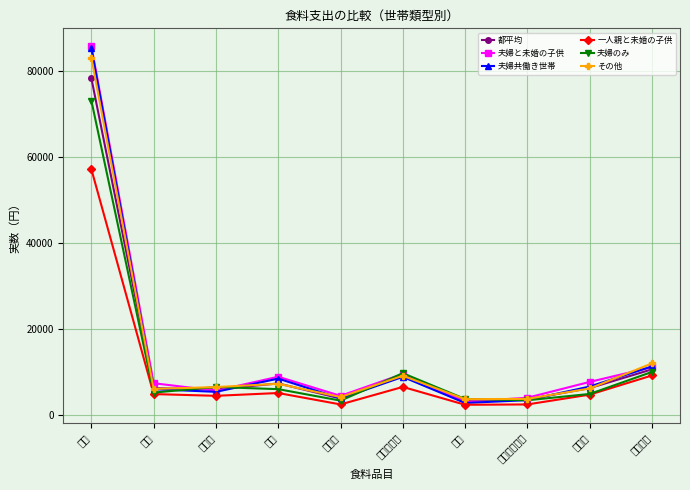

What is the difference between the highest and lowest values at 魚介類?

2046